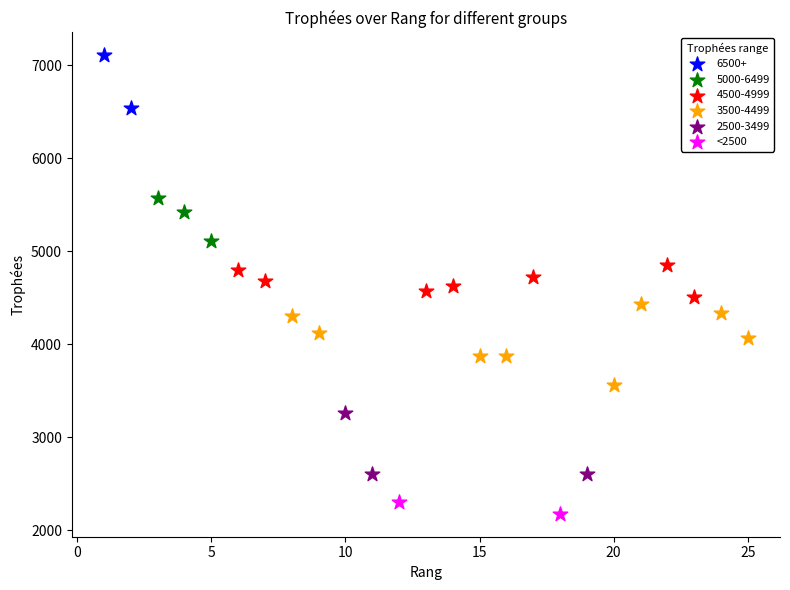

What are all the series names shown in the legend?

6500+, 5000-6499, 4500-4999, 3500-4499, 2500-3499, <2500